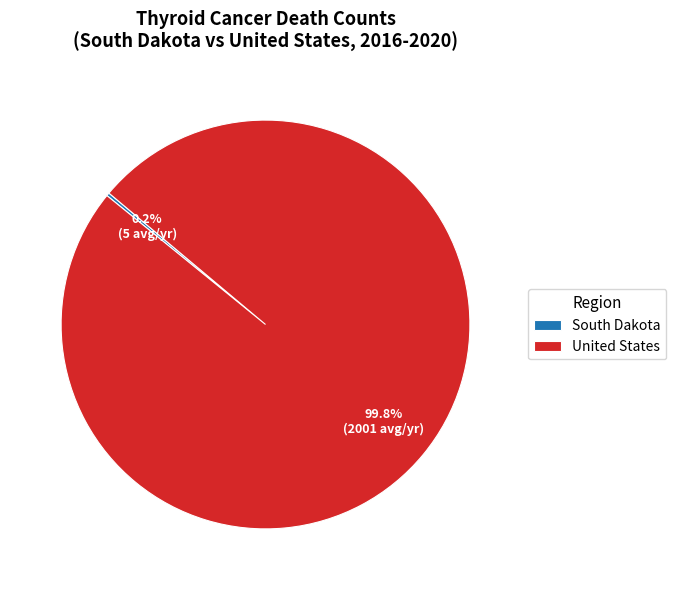

What percentage is NOT represented by United States?

0.2%